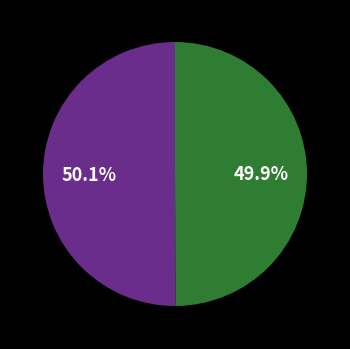

Is there any slice that represents more than half of the pie?

Yes